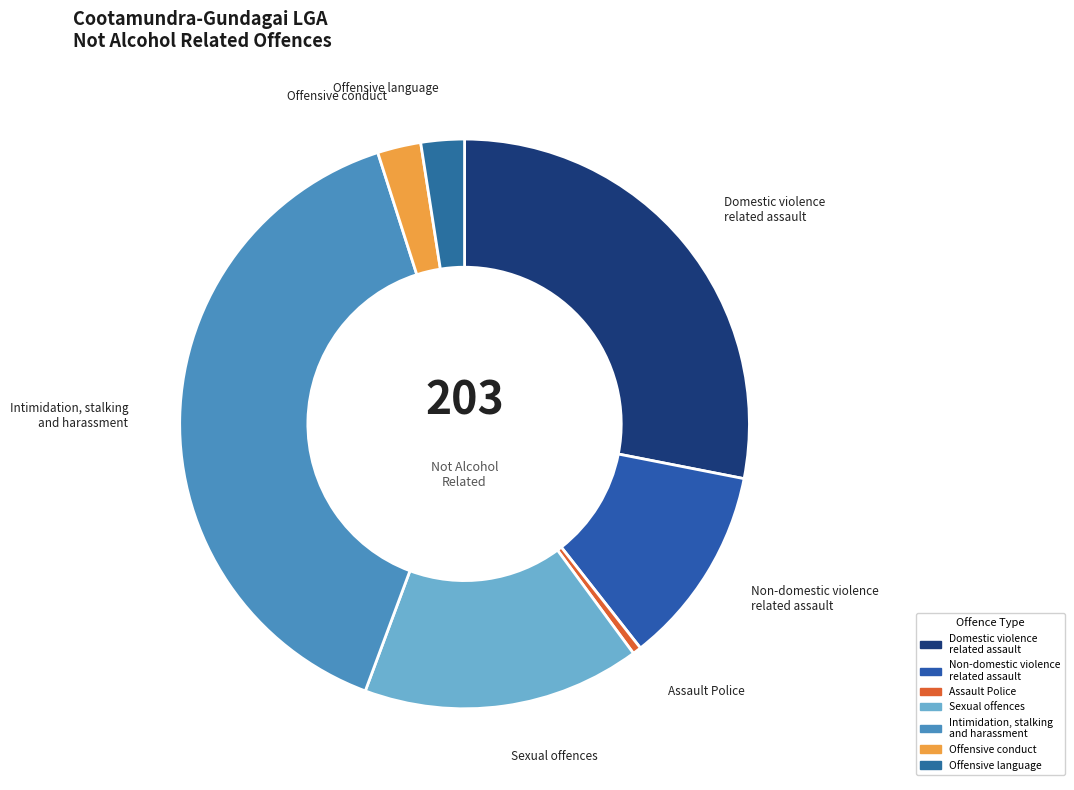

Is Intimidation, stalking and harassment the majority of the pie?

No